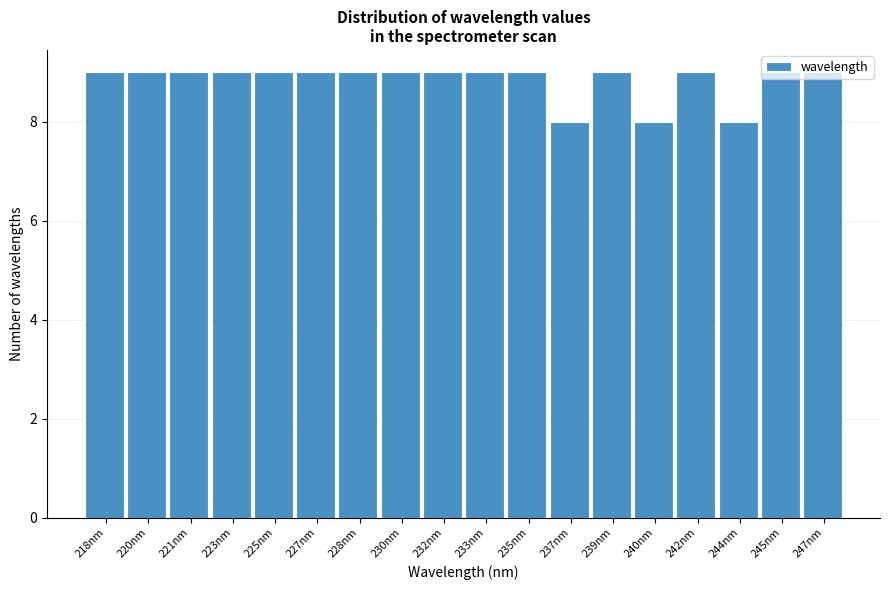

What is the smallest value displayed?

8